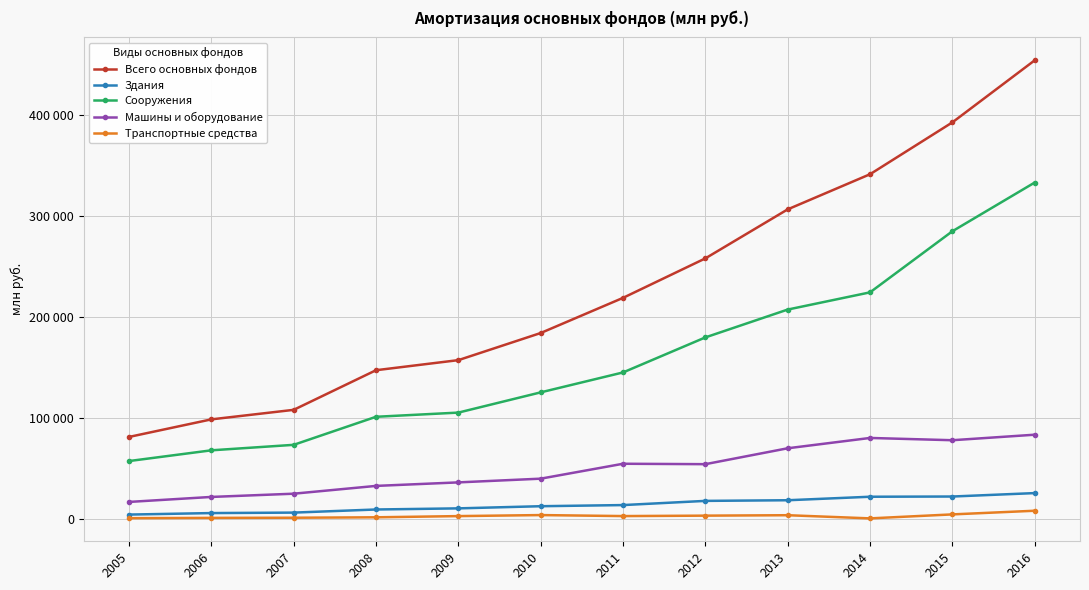

What are all the series names shown in the legend?

Всего основных фондов, Здания, Сооружения, Машины и оборудование, Транспортные средства